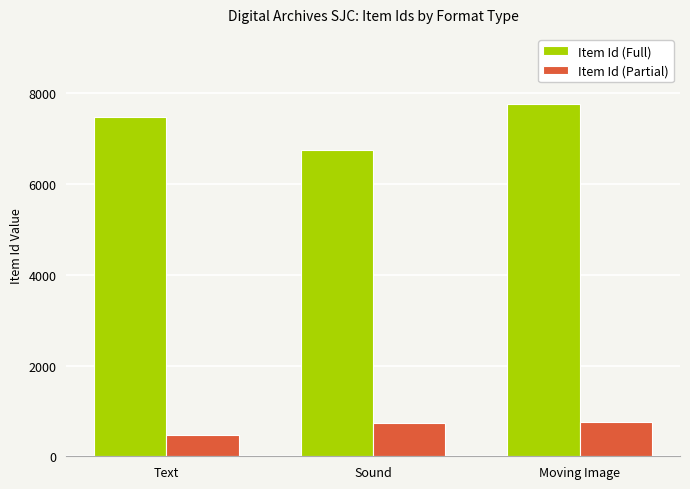

List the labels in order of Item Id (Full) value, smallest first.

Sound, Text, Moving Image